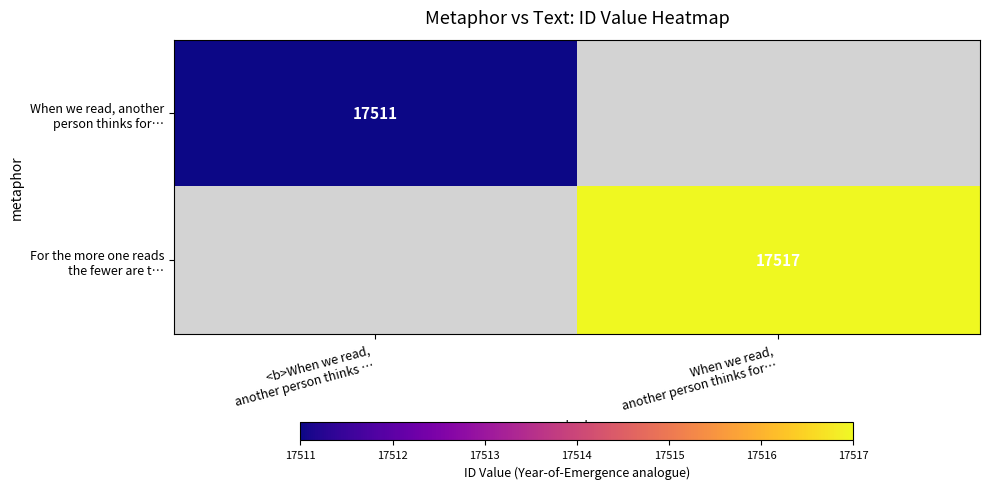

How many data points does each series have?

2